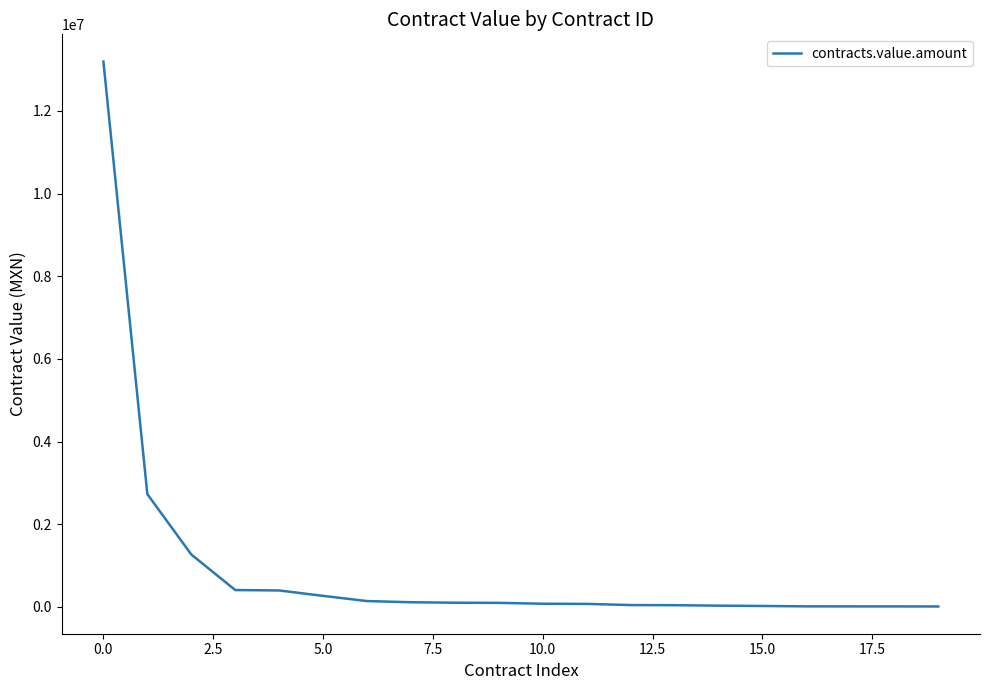

What is the difference between the maximum and minimum values?

13184712.9